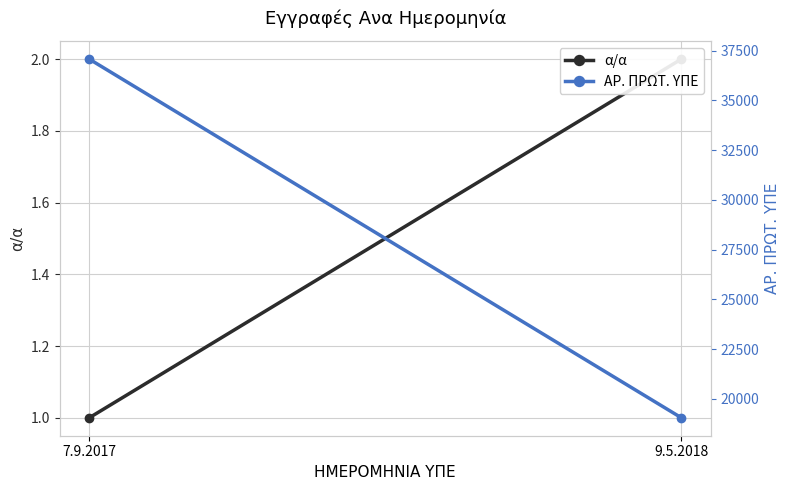

Rank the categories by α/α value from lowest to highest.

7.9.2017, 9.5.2018